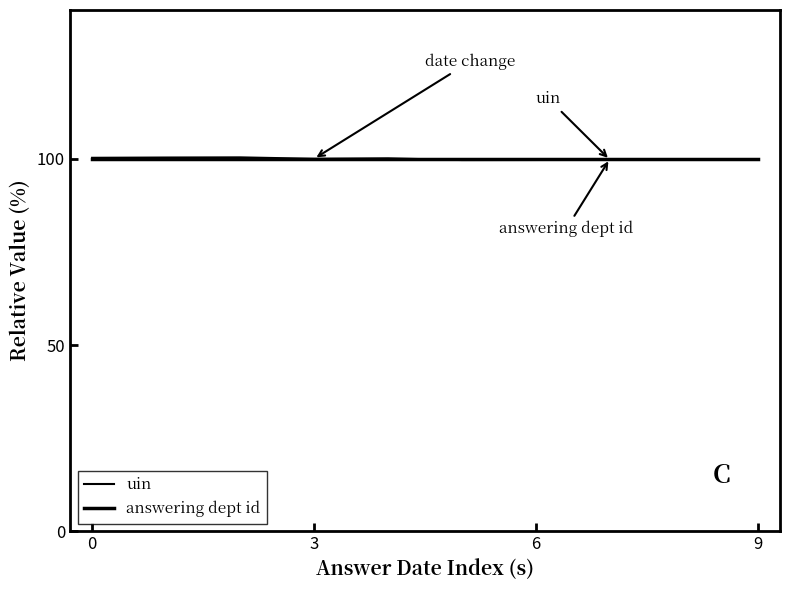

Reading right to left, transcribe all the data shown in this chart.

uin: 99.8	99.8	99.8	99.7	99.7	100.2	100.0	100.4	100.4	100.3
answering dept id: 100.0	100.0	100.0	100.0	100.0	100.0	100.0	100.0	100.0	100.0